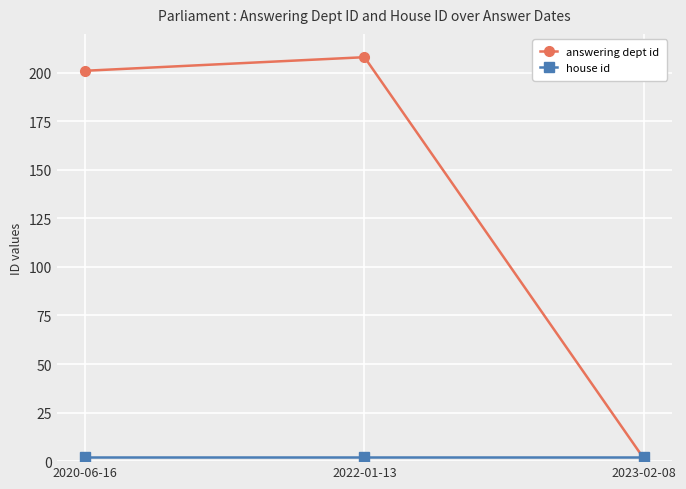

What is the greatest value displayed?

208